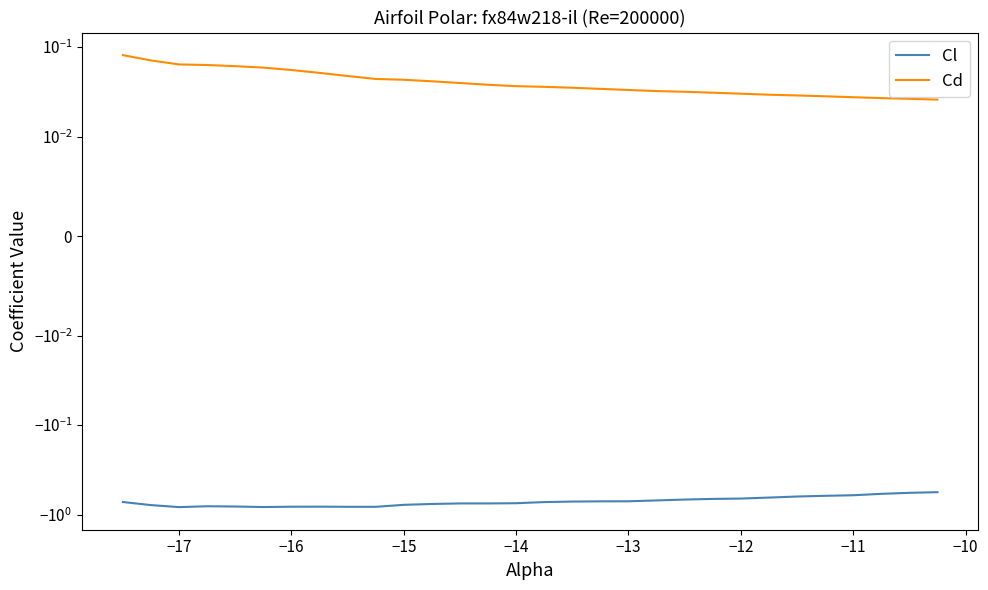

Reading left to right, extract all data points from this chart.

Cl: -0.7	-0.8	-0.8	-0.8	-0.8	-0.8	-0.8	-0.8	-0.8	-0.8	-0.8	-0.8	-0.7	-0.7	-0.7	-0.7	-0.7	-0.7	-0.7	-0.7	-0.7	-0.7	-0.7	-0.6	-0.6	-0.6	-0.6	-0.6	-0.6	-0.6
Cd: 0.1	0.1	0.1	0.1	0.1	0.1	0.1	0.1	0.0	0.0	0.0	0.0	0.0	0.0	0.0	0.0	0.0	0.0	0.0	0.0	0.0	0.0	0.0	0.0	0.0	0.0	0.0	0.0	0.0	0.0